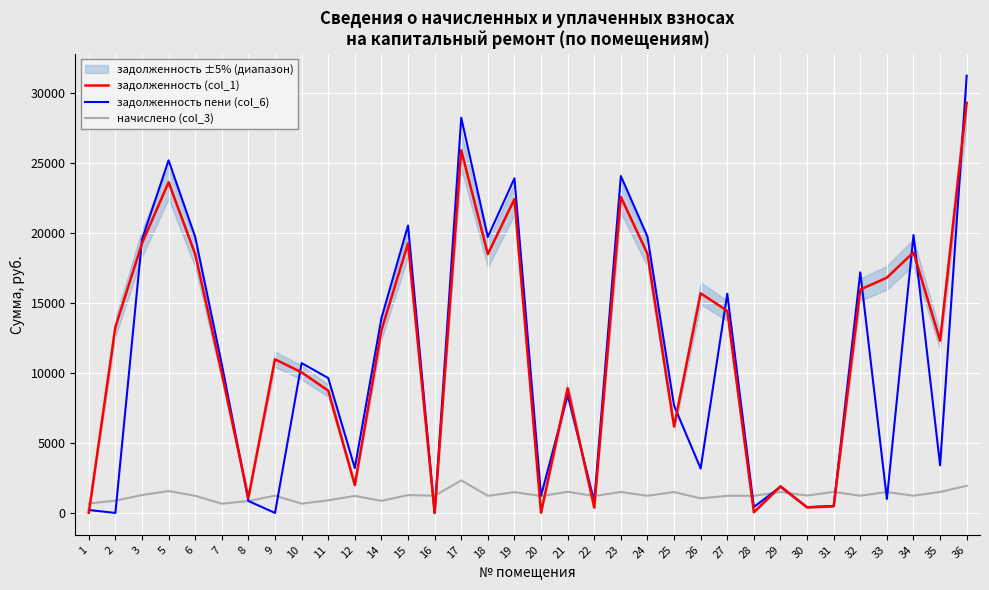

After their last crossing, which series has the higher values: начислено (col_3) or задолженность пени (col_6)?

задолженность пени (col_6)